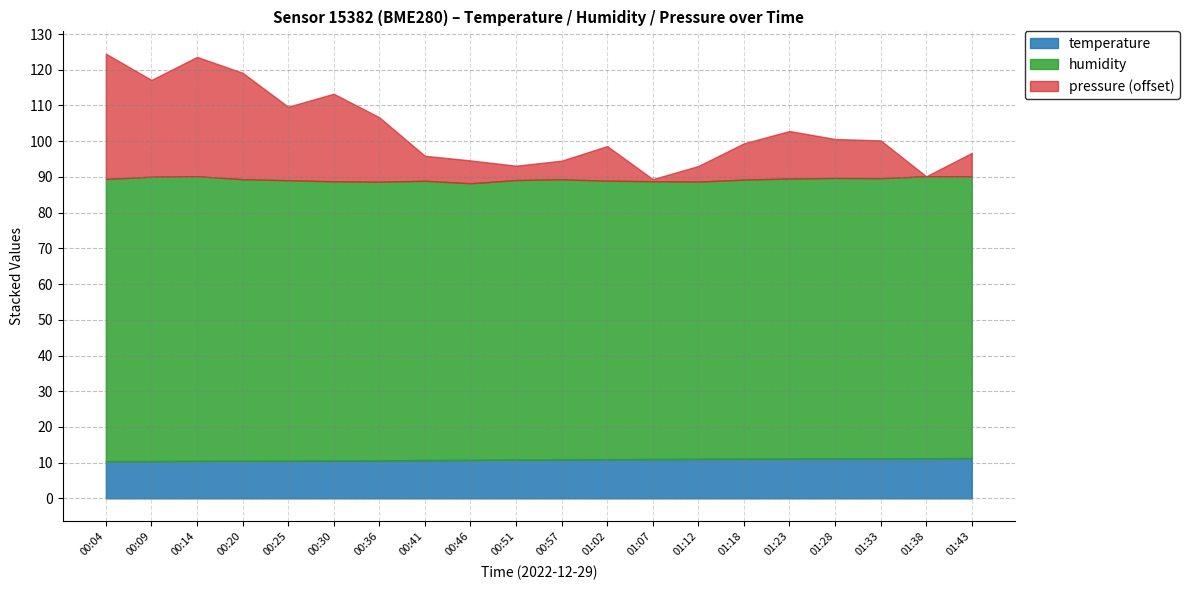

List the series in order of their peak value, lowest first.

temperature, humidity, pressure_norm